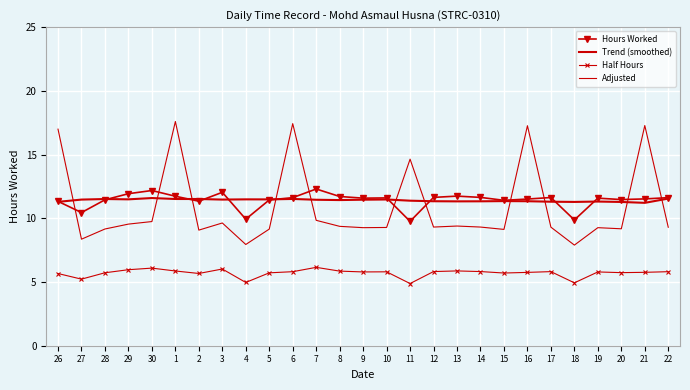

At which category is the sum across all series the highest?

1